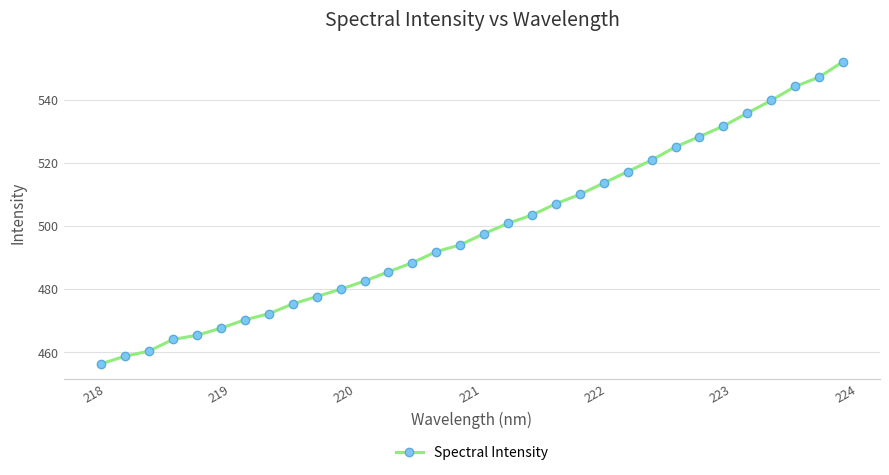

What is the sum of all values?

15966.2